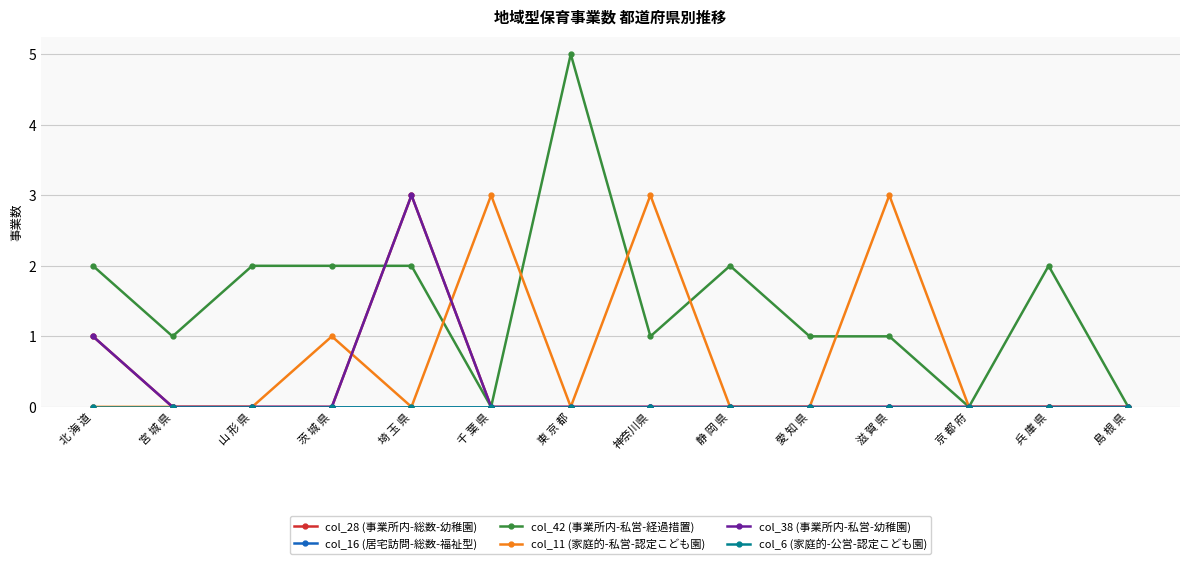

What is the maximum value shown in the chart?

5